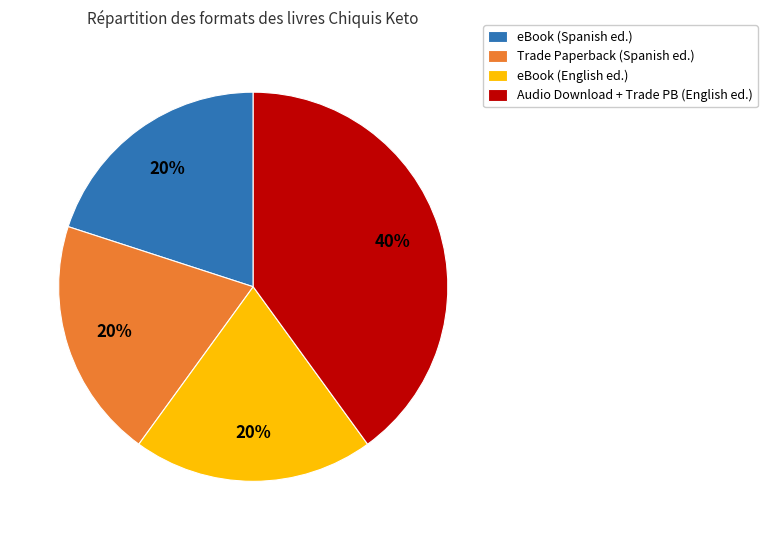

Which has a higher value, Audio Download + Trade PB (English ed.) or eBook (English ed.)?

Audio Download + Trade PB (English ed.)